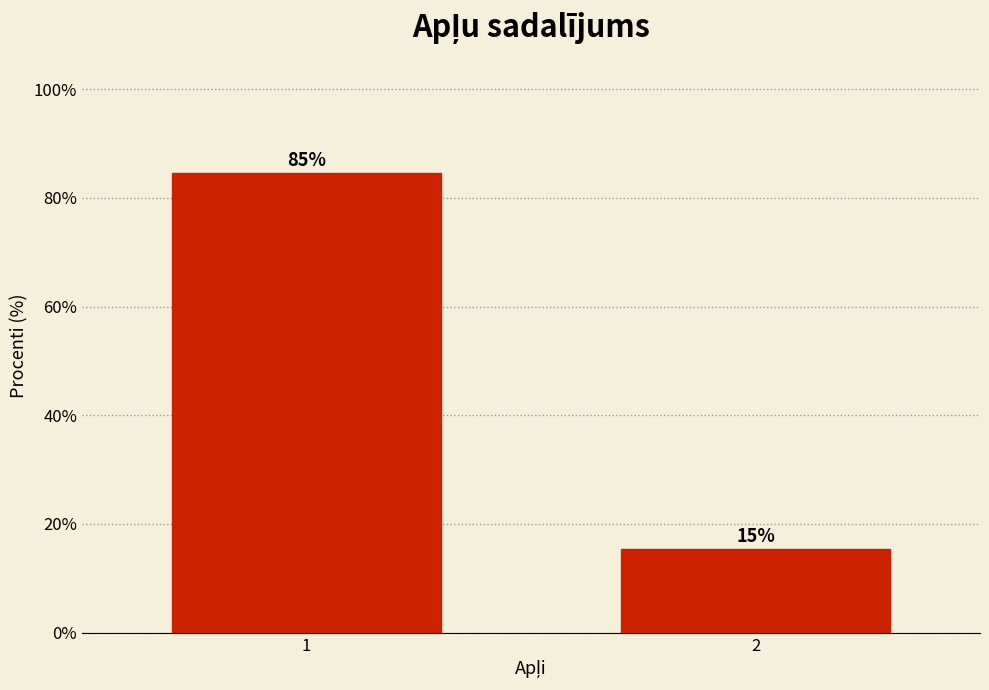

What is the approximate value at 1?

84.6